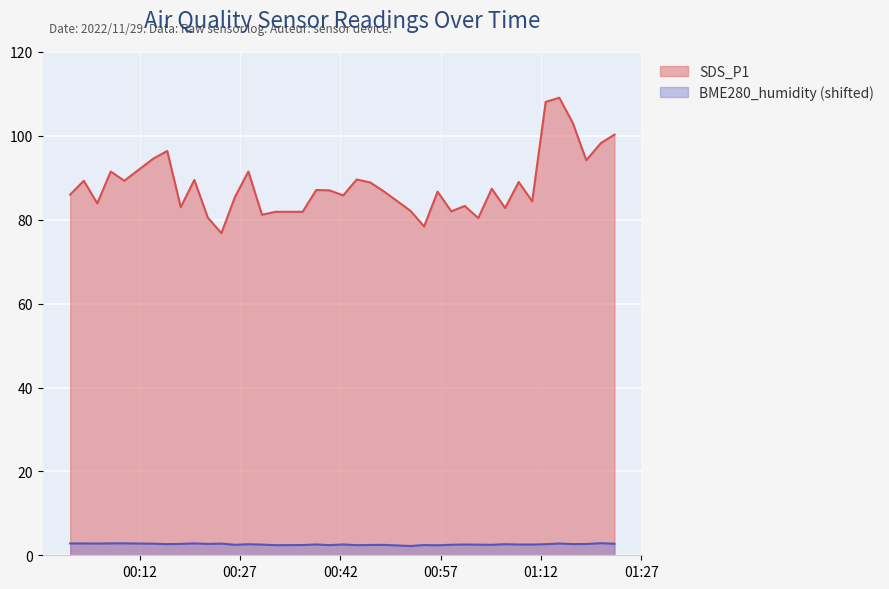

At which category does BME280_humidity reach its first local peak?

2022/11/29 00:09:41